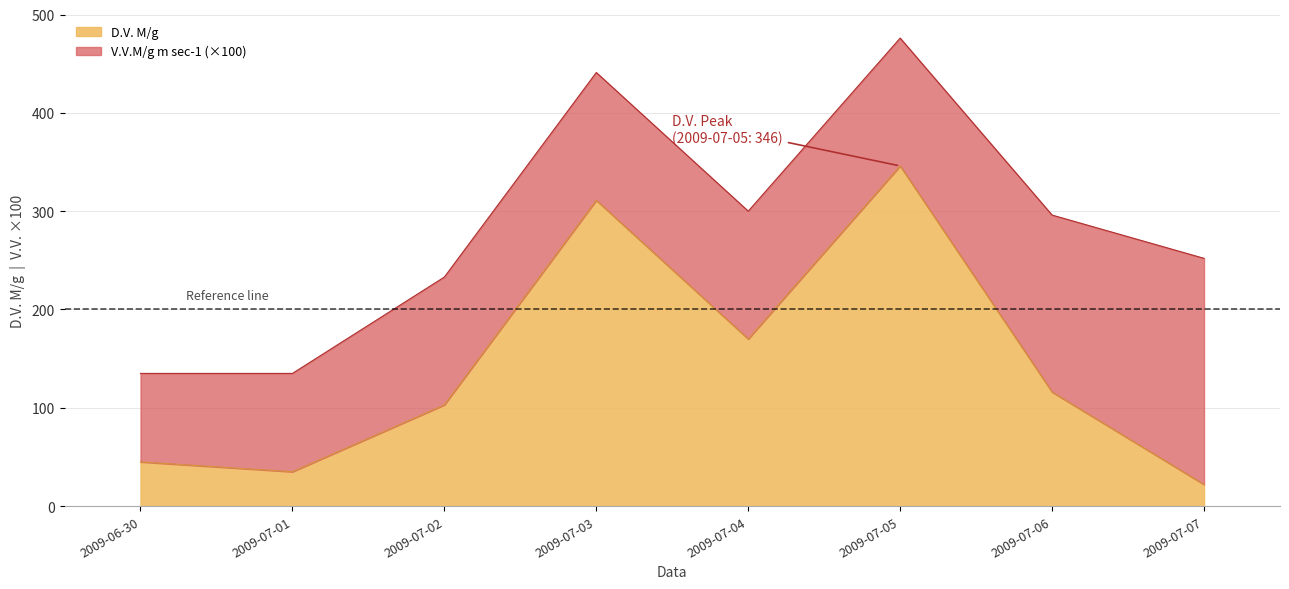

Rank the categories by value from highest to lowest.

2009-07-05, 2009-07-03, 2009-07-04, 2009-07-06, 2009-07-02, 2009-06-30, 2009-07-01, 2009-07-07